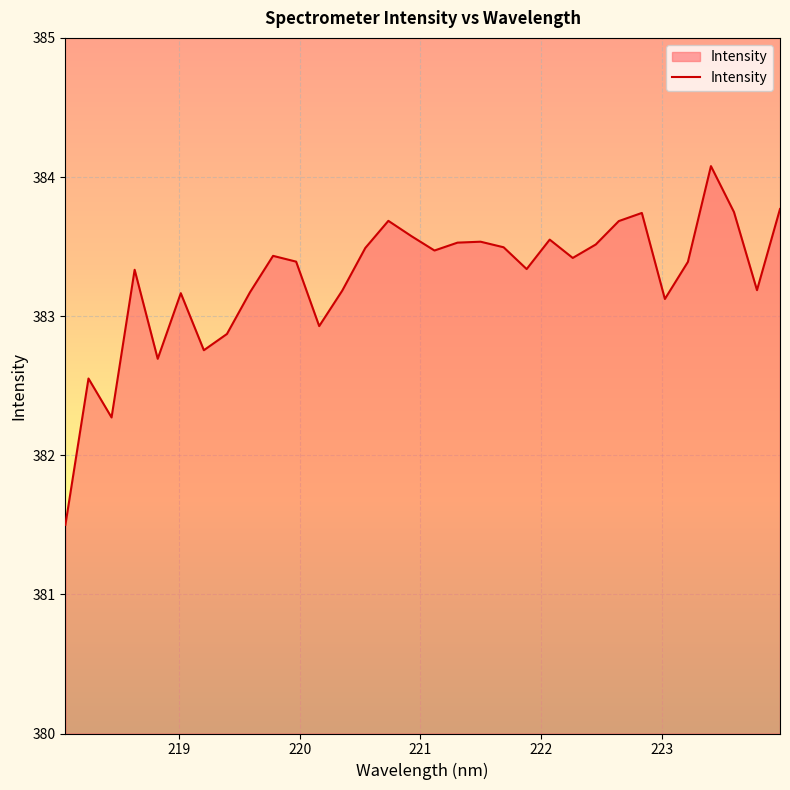

What is the difference between the maximum and minimum values?

2.6